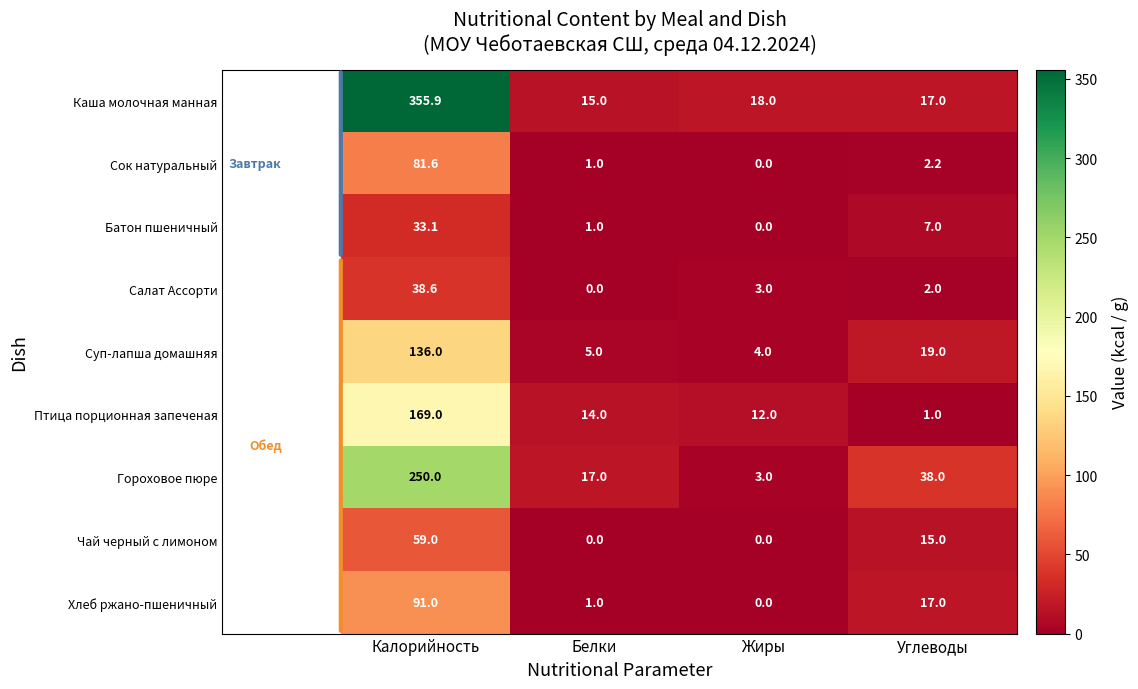

How many categories are shown in the chart?

4